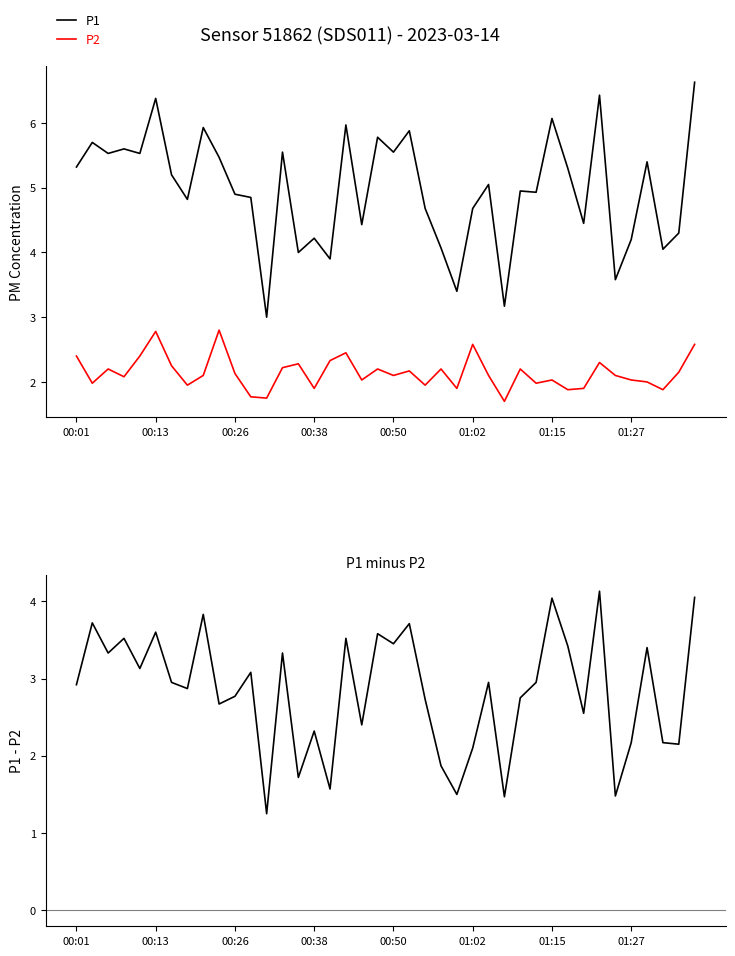

The value of P1 at 00:13 is 9.7. True or false?

False